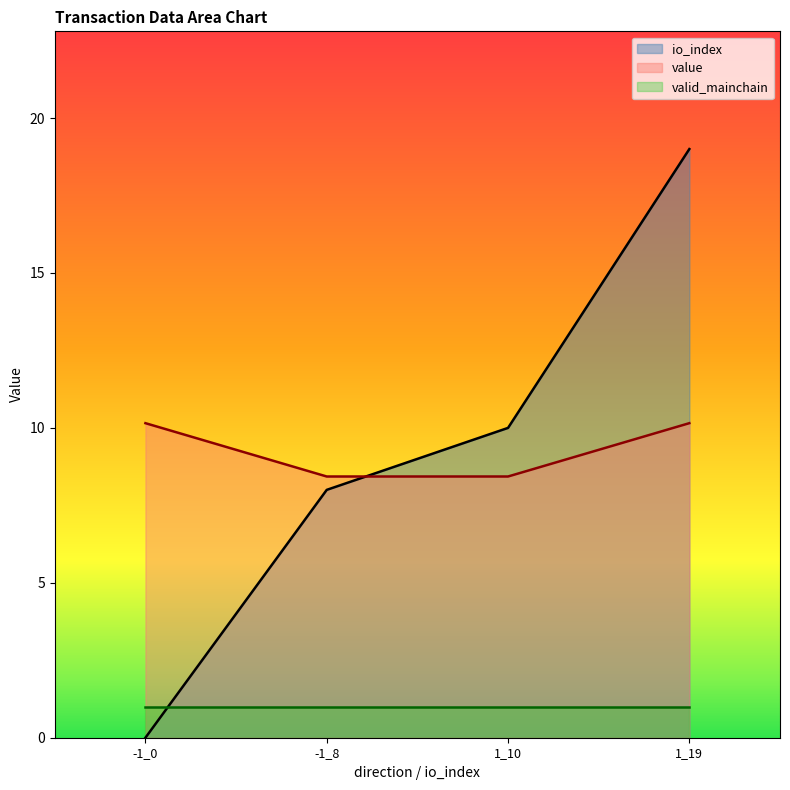

What is the approximate value of value at 1_10?

8.4